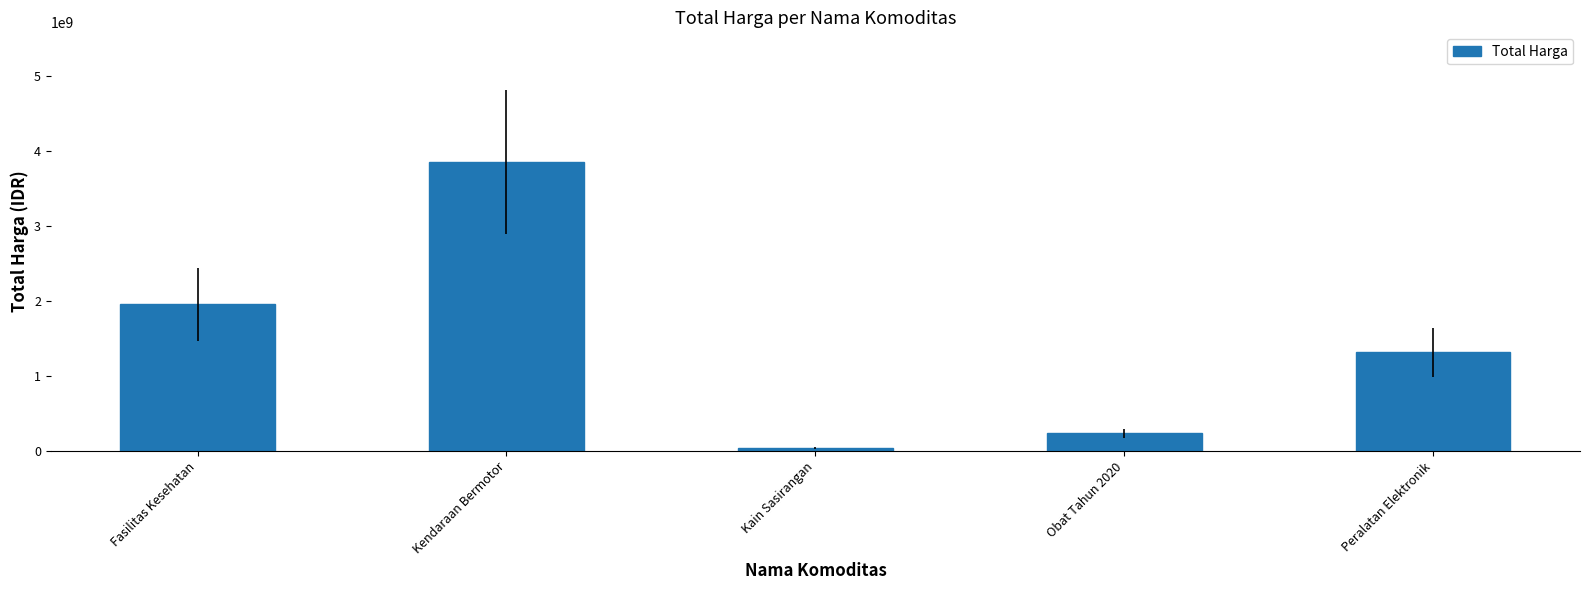

What is the change in value from Kendaraan Bermotor to Peralatan Elektronik?

-2537670200